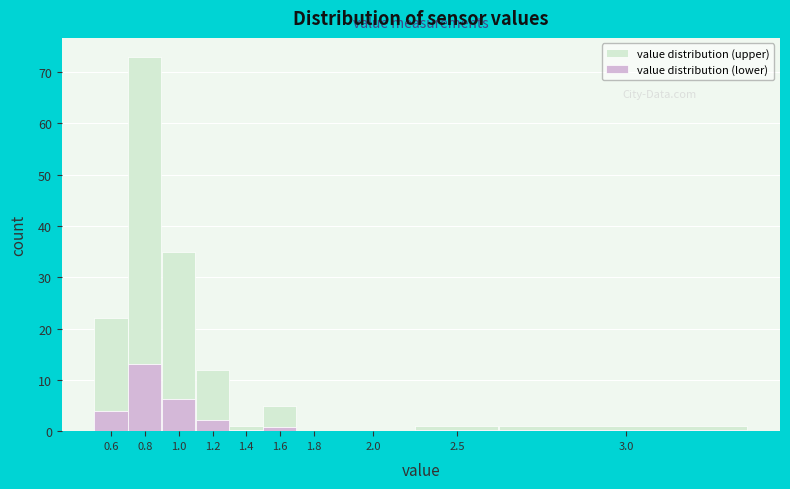

The value distribution (lower) series shows 7.8 at 2.0. True or false?

False